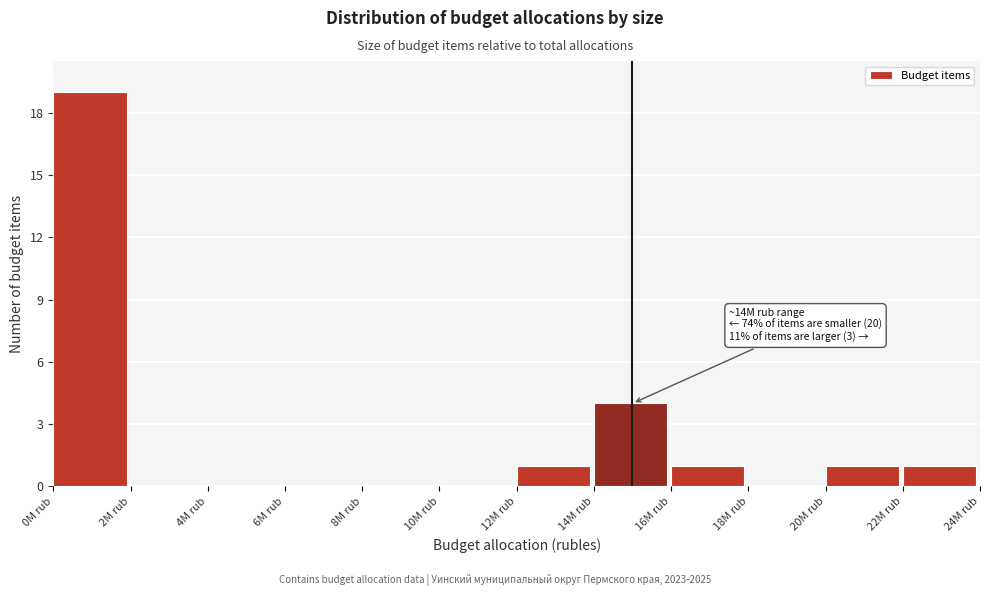

Reading left to right, extract all data points from this chart.

0M rub=19	2M rub=0	4M rub=0	6M rub=0	8M rub=0	10M rub=0	12M rub=1	14M rub=4	16M rub=1	18M rub=0	20M rub=1	22M rub=1